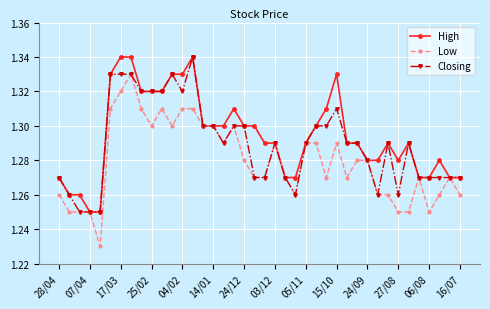

How many High values are between 1 and 2?

40